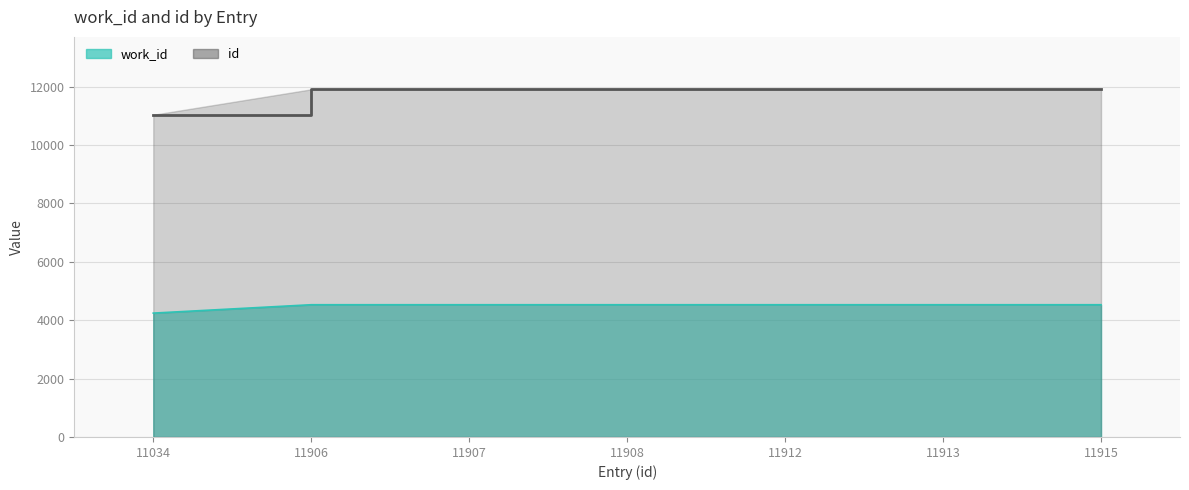

Reading left to right, transcribe all the data shown in this chart.

work_id: 4242	4529	4529	4529	4529	4529	4529
id: 11034	11906	11907	11908	11912	11913	11915